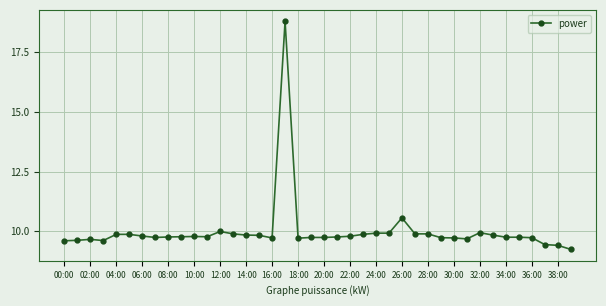

What is the greatest value displayed?

18.8